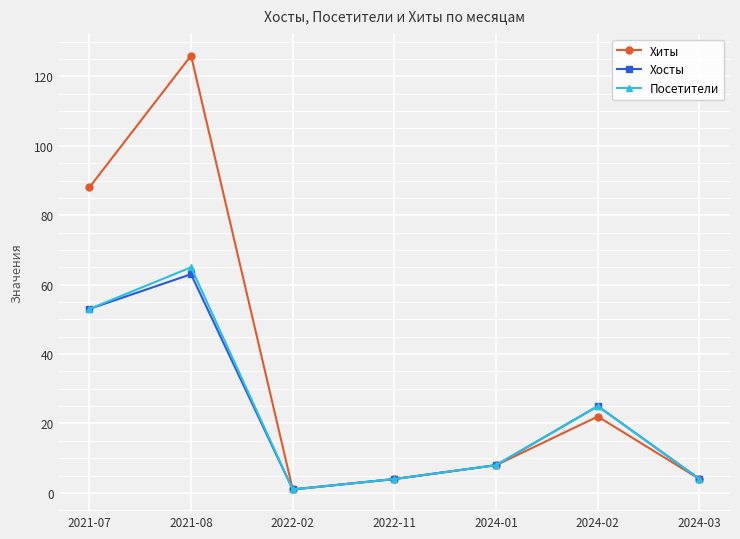

Does the chart have visible grid lines?

Yes